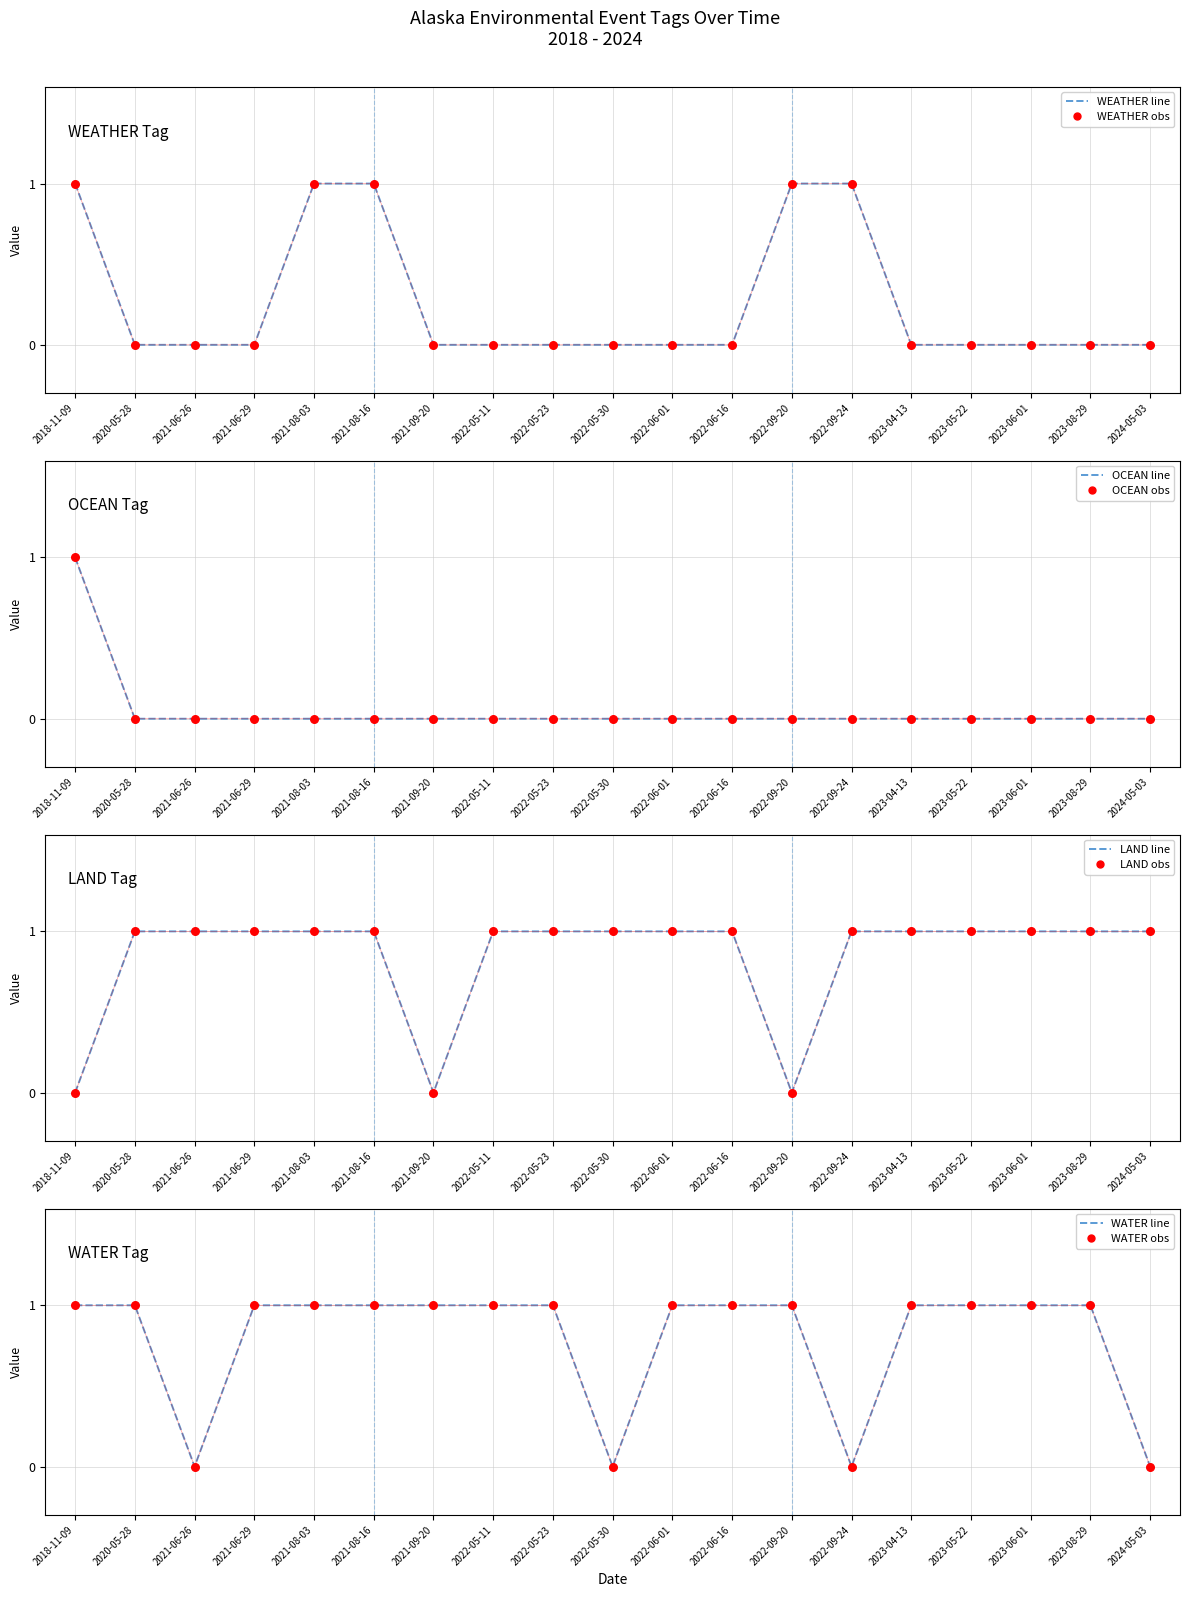

At which category is the sum across all series the highest?

2018-11-09